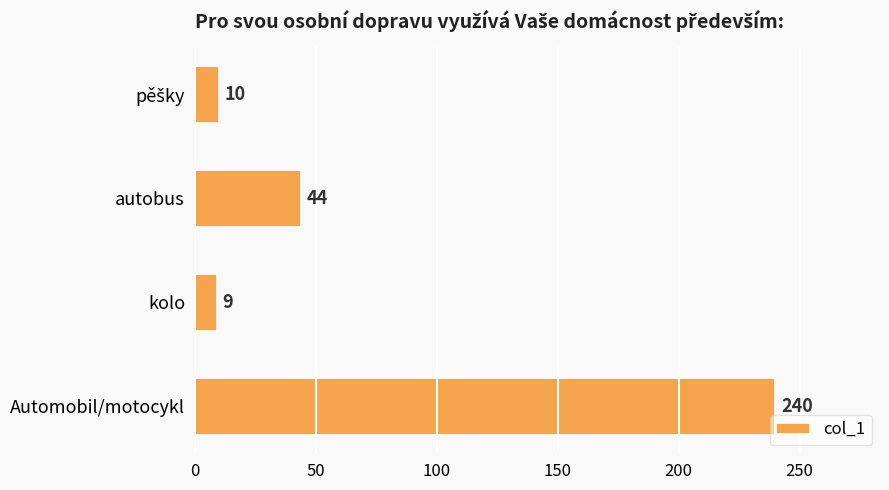

At which category does the chart reach its minimum across all series?

kolo